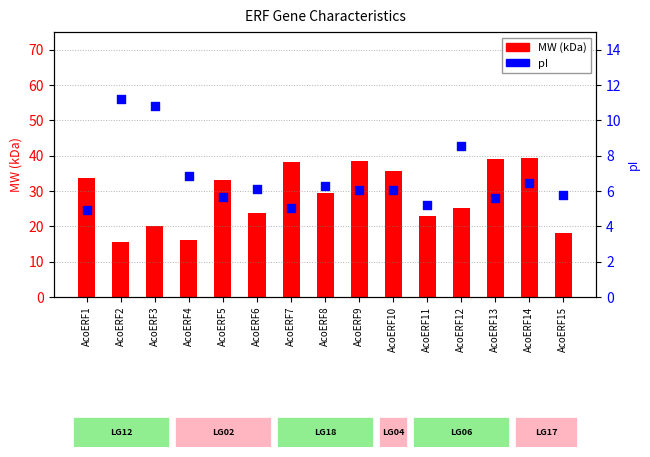

Which series contains the highest Y value?

MW (kDa)